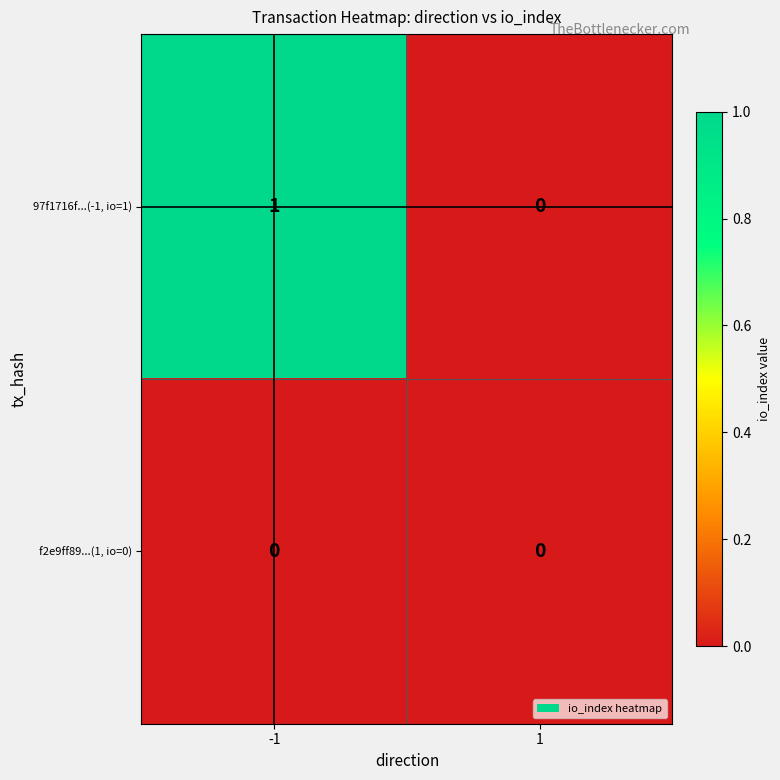

List the series in order of their peak value, lowest first.

f2e9ff89...(1, io=0), 97f1716f...(-1, io=1)